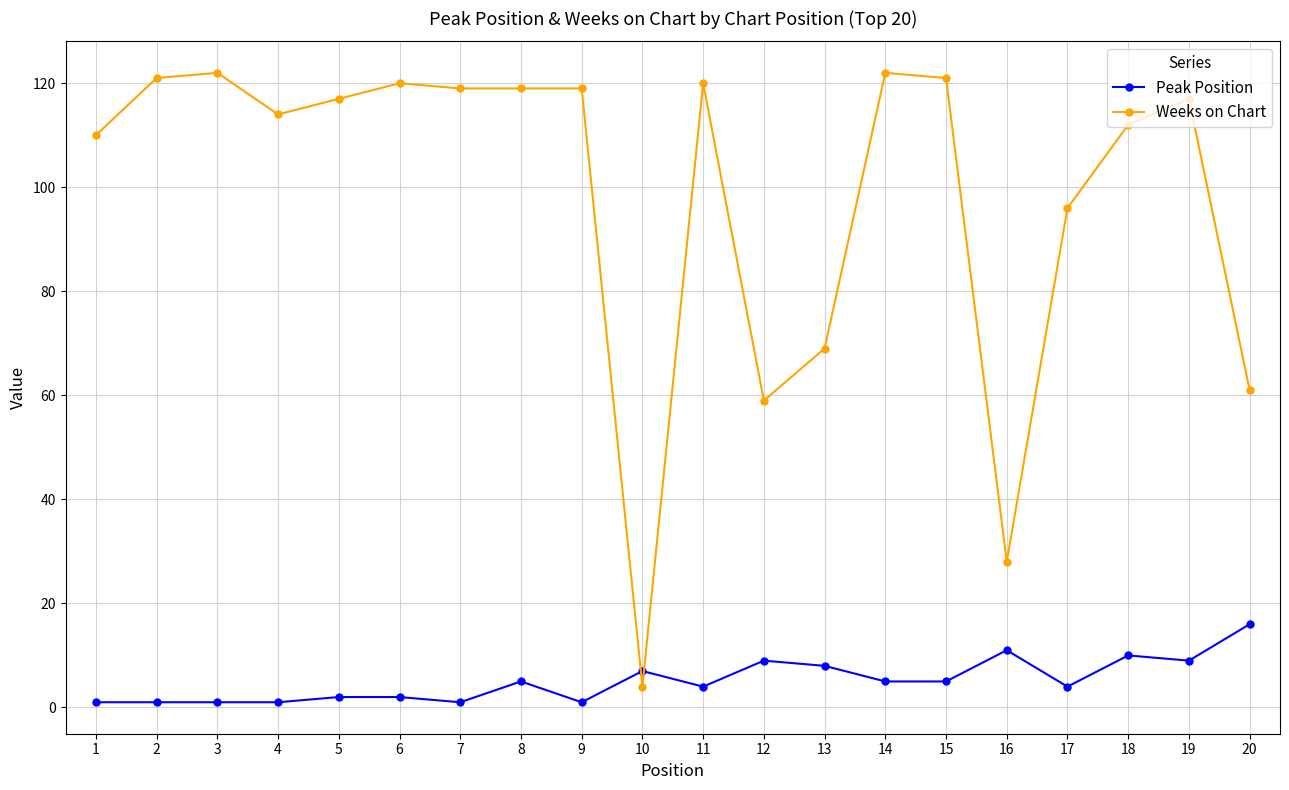

What is the sum of all Weeks on Chart values?

1970